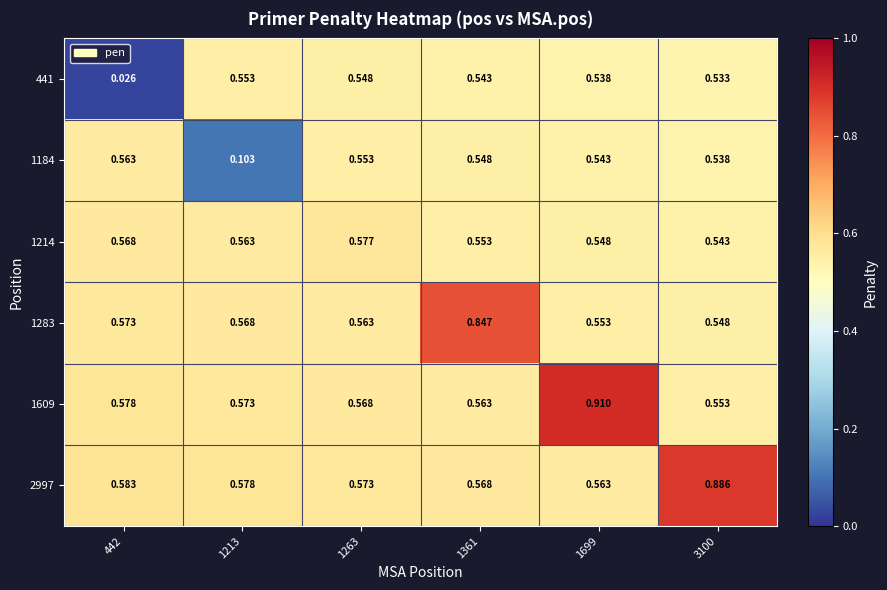

Is the value of 1283 at 3100 greater than the value of 441 at 1699?

Yes